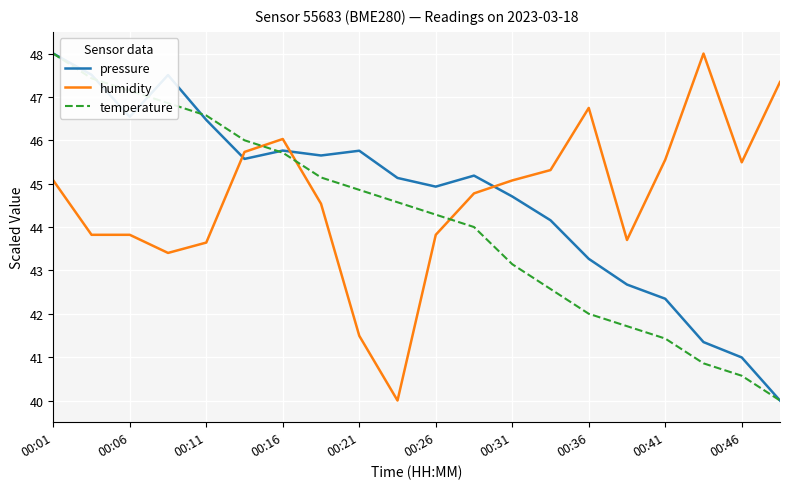

How many values in the humidity series are below 45?

10